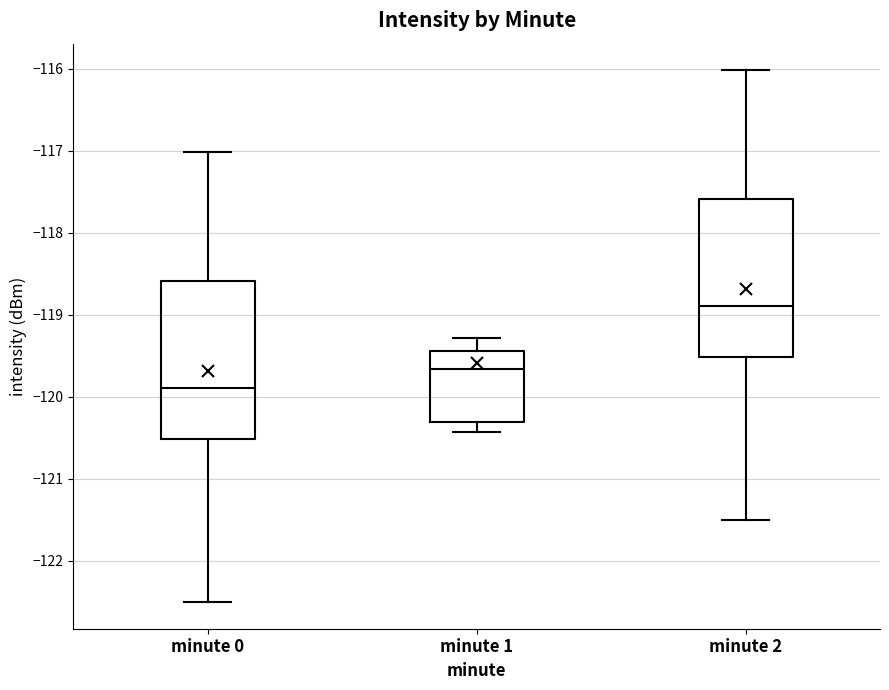

Reading left to right, read every box against the y-axis: the position of its median line, the range the box covers, and the ends of its whiskers. The values are not printed on the chart, so give them approximately, as read against the axis.

minute 0: median -119.9, box -120.5 to -118.6, whiskers -122.5 to -117.0
minute 1: median -119.7, box -120.3 to -119.4, whiskers -120.4 to -119.3
minute 2: median -118.9, box -119.5 to -117.6, whiskers -121.5 to -116.0